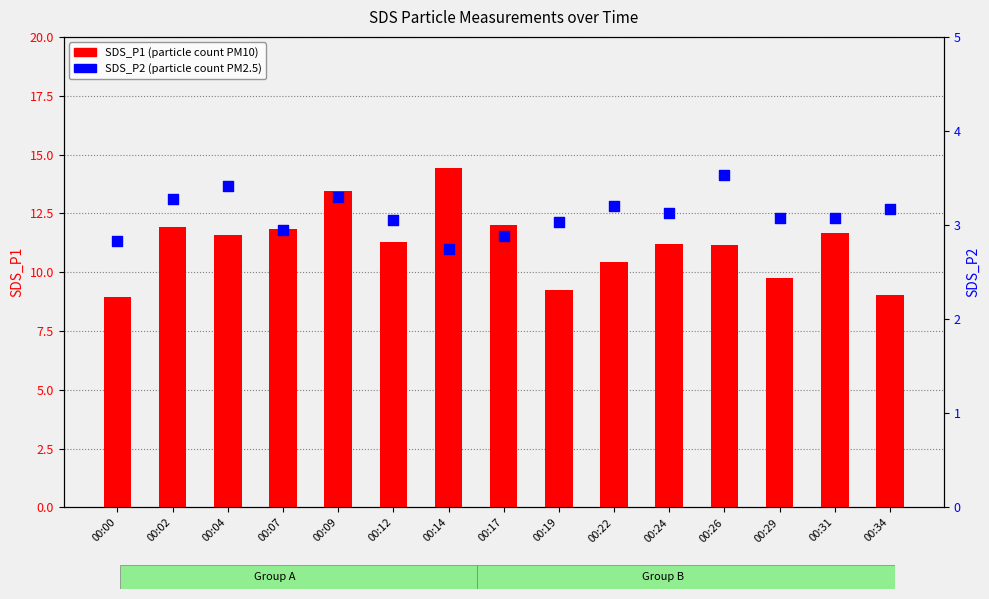

What is the total value across all series at 00:07?

14.8